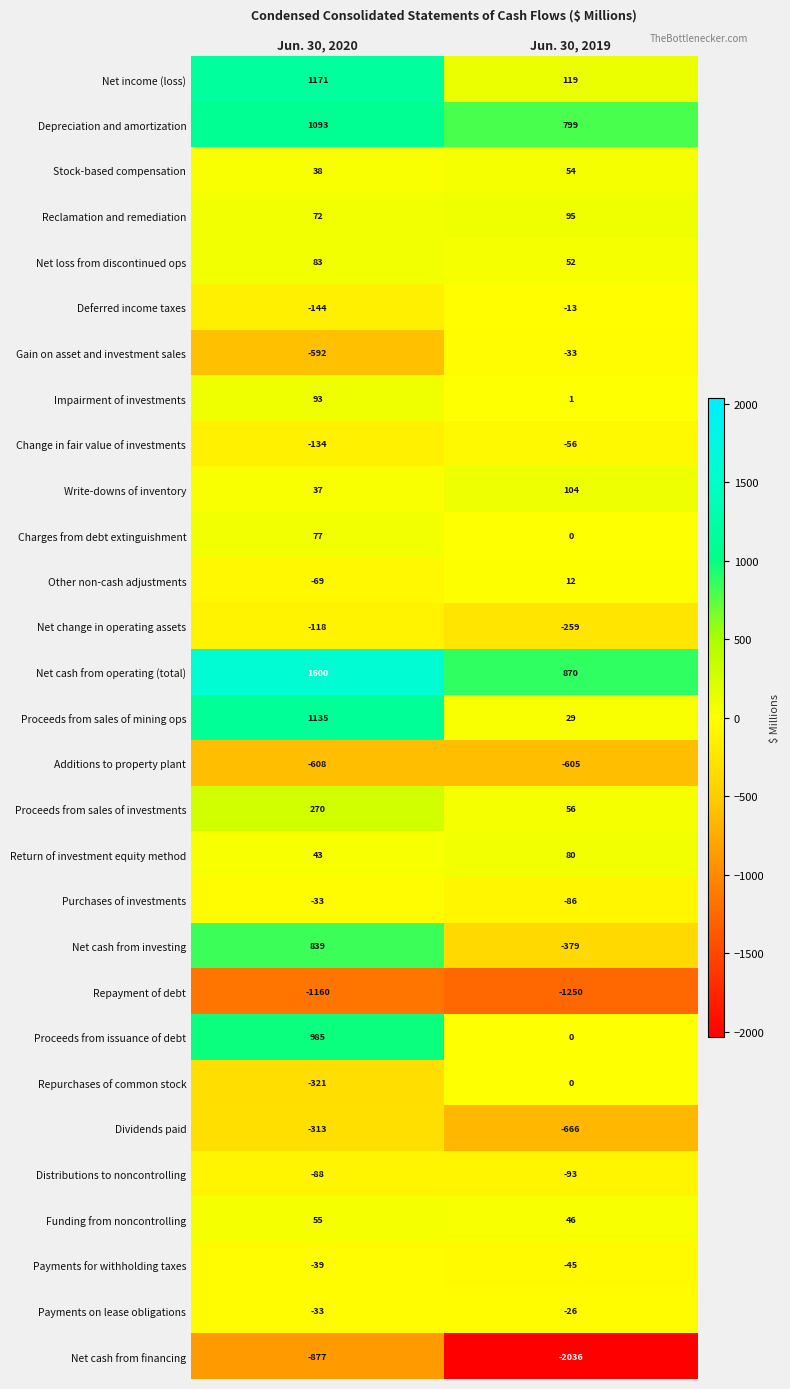

List the labels in order of Payments on lease obligations value, smallest first.

Jun. 30, 2020, Jun. 30, 2019